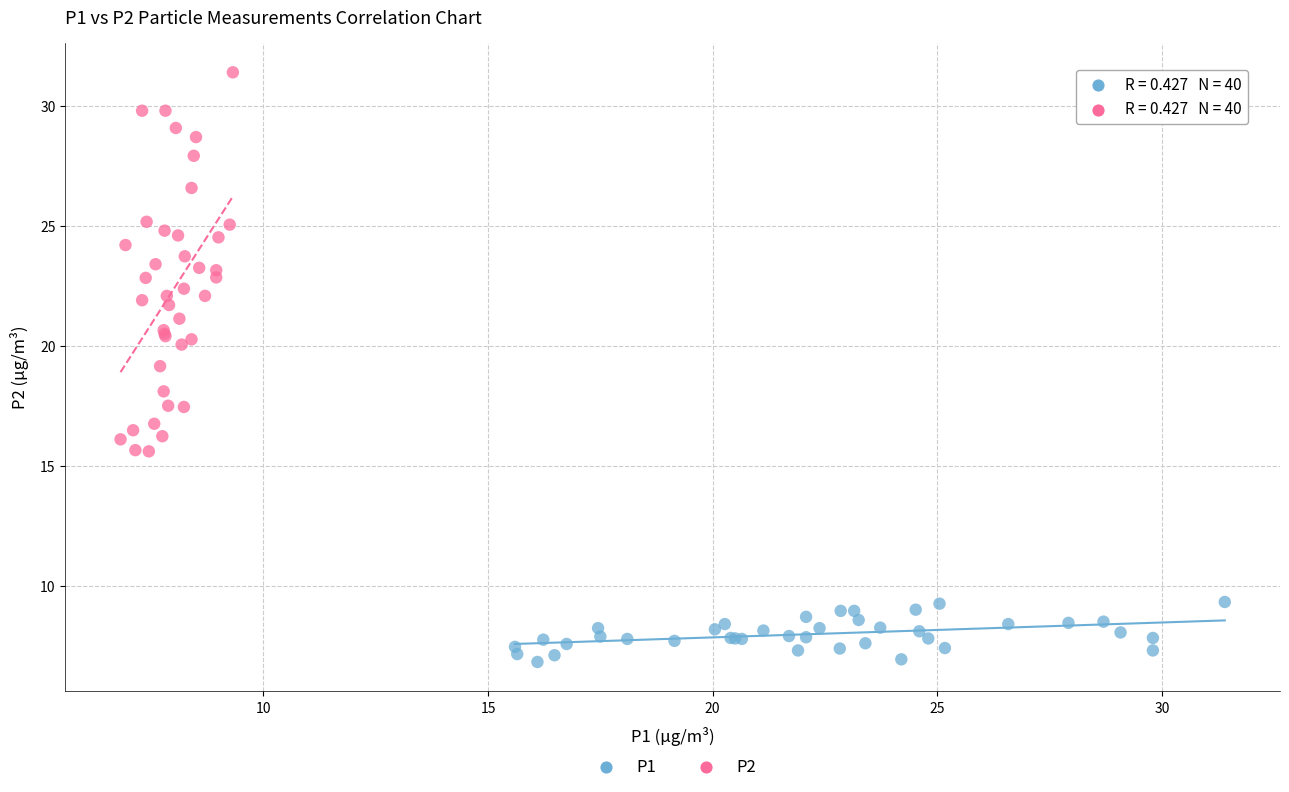

Which series contains the highest Y value?

P2